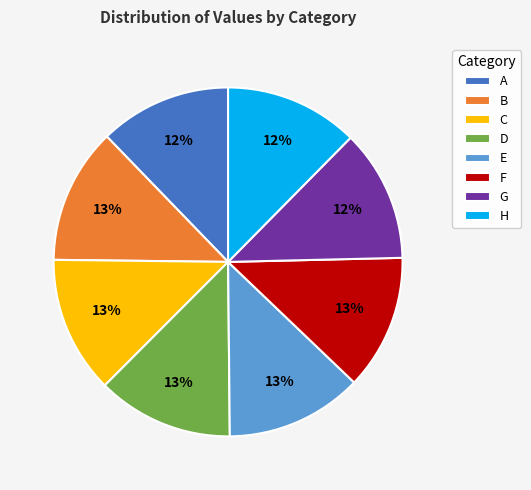

What percentage is the H slice, to the nearest percent?

12%